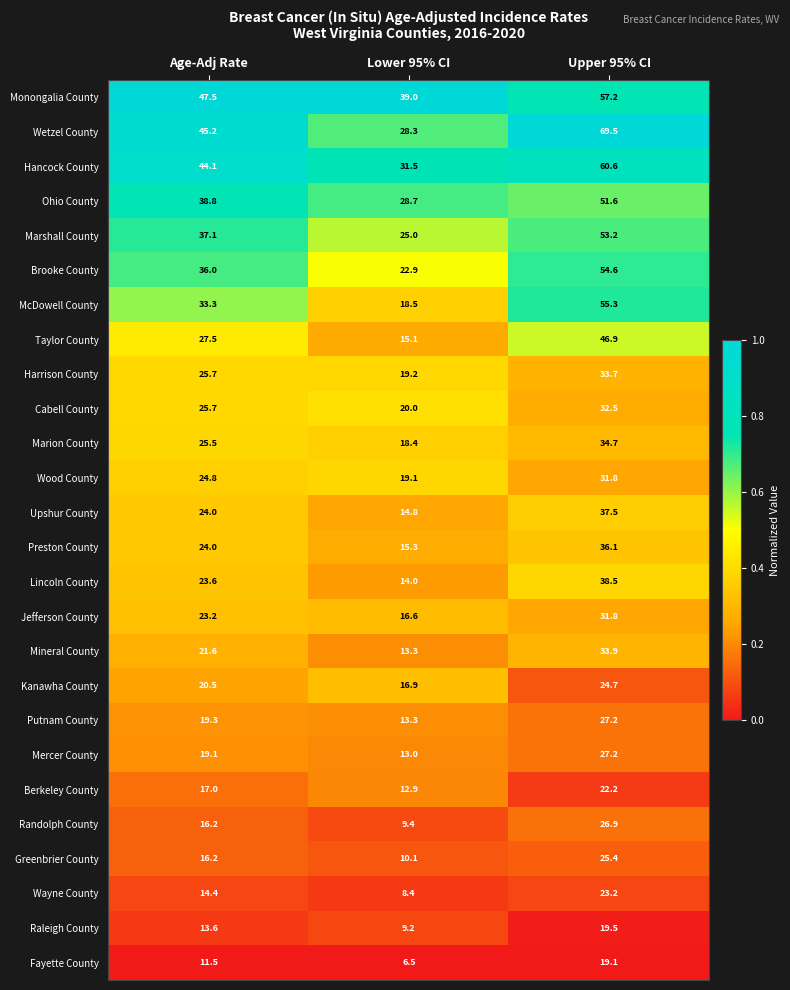

What is the difference between the maximum and second lowest values in the Marion County series?

9.2